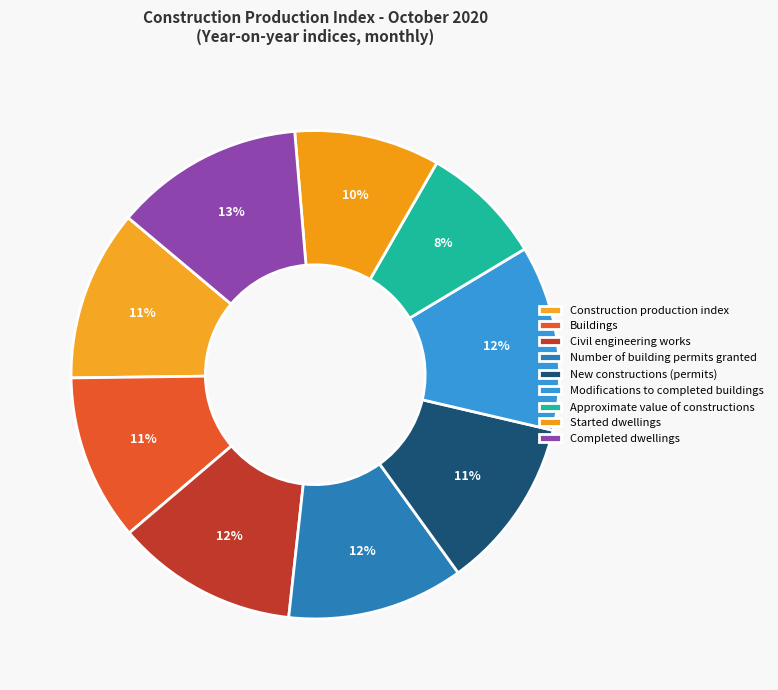

To the nearest percent, what is the combined percentage of Approximate value of constructions and New constructions (permits)?

19%